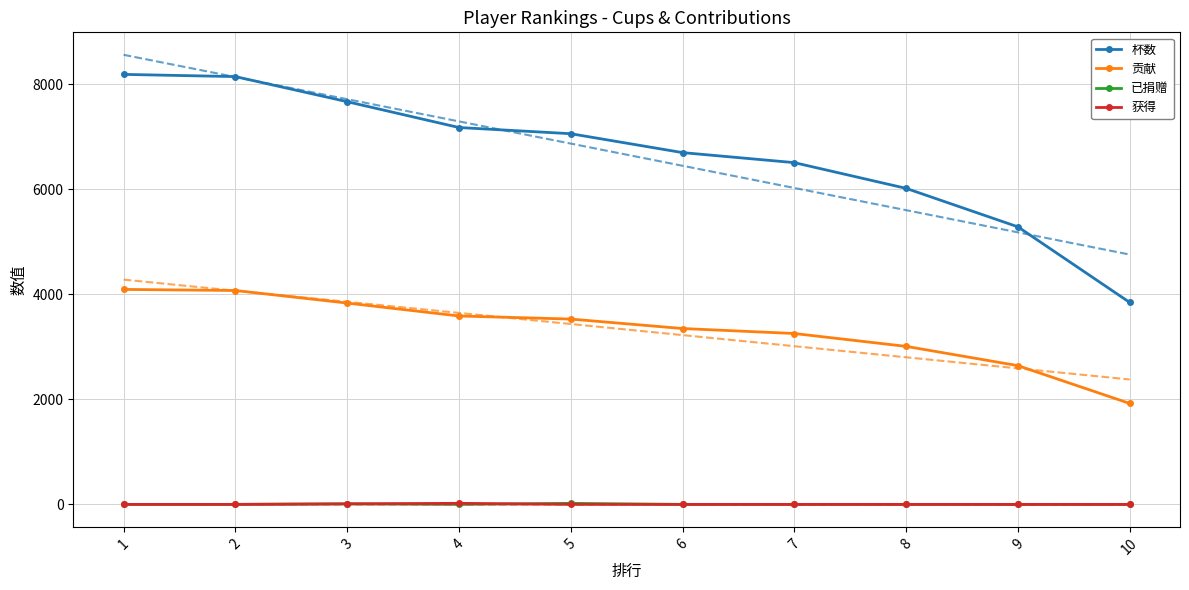

What are all the series names shown in the legend?

杯数, 贡献, 已捐赠, 获得